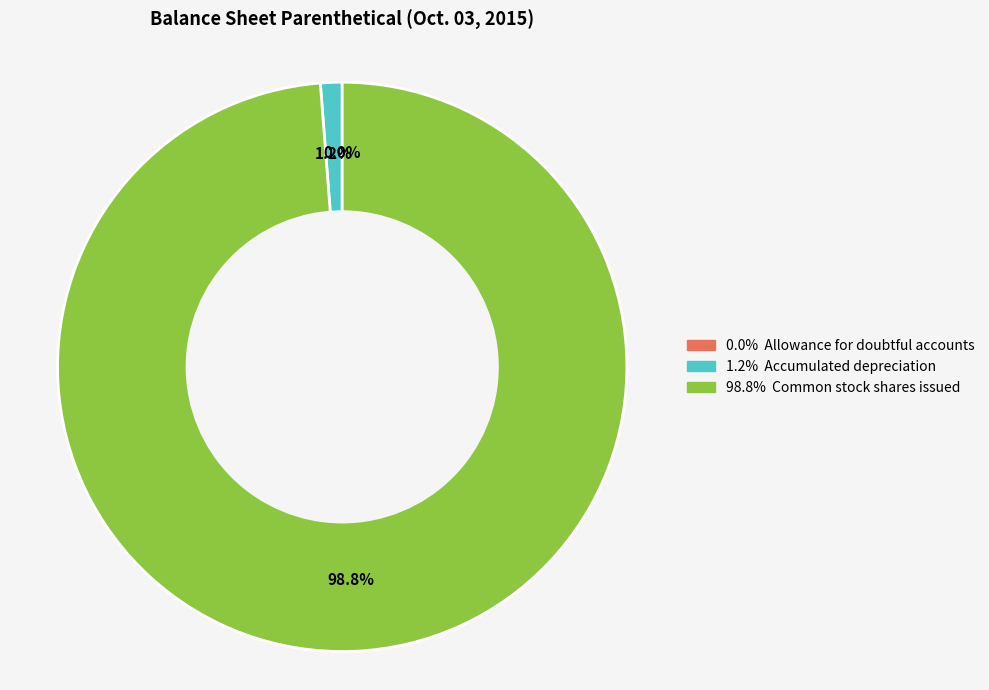

Does any single category account for the majority?

Yes